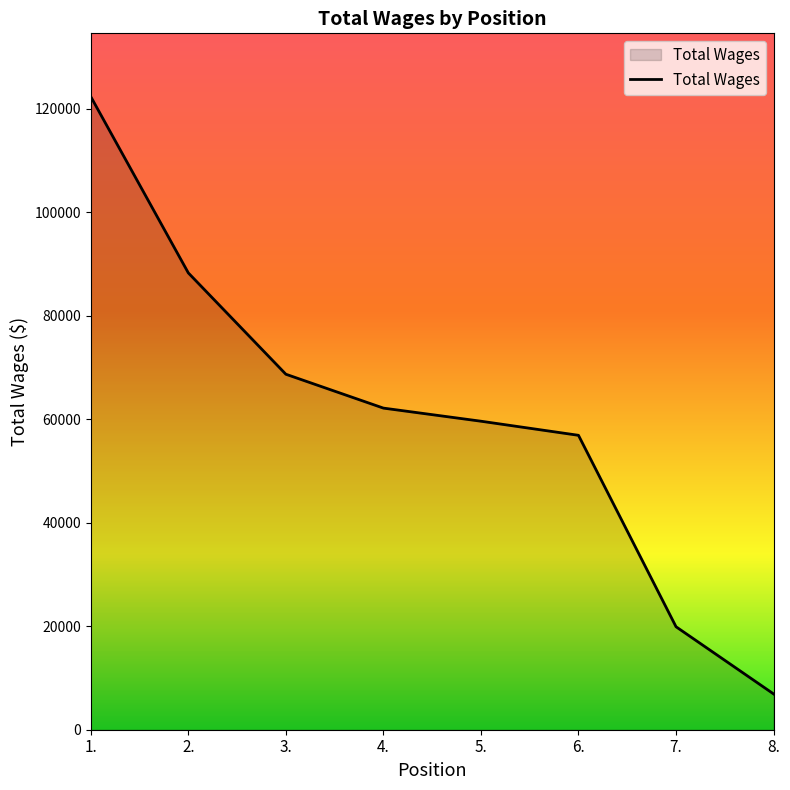

Which label corresponds to the largest value in the chart?

1.